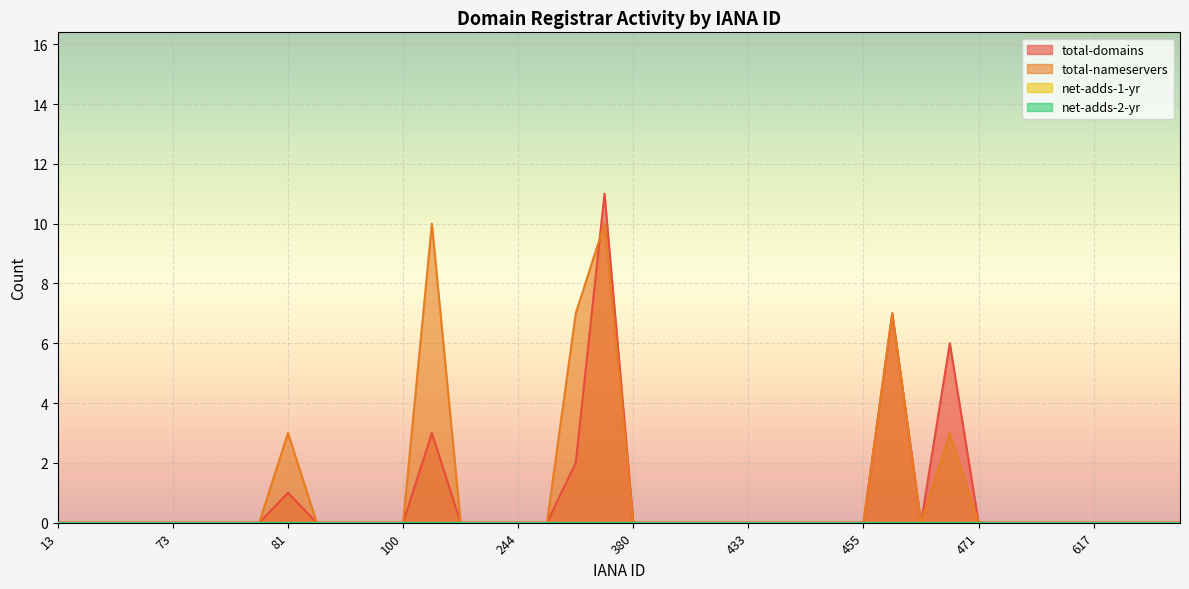

What is the approximate value of total-domains at 456?

7